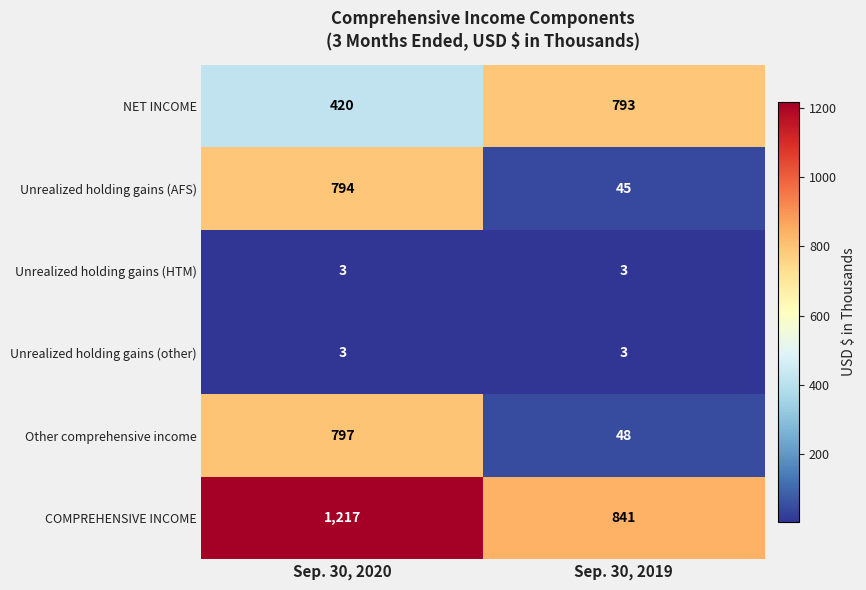

What is the difference between the highest and lowest values at Sep. 30, 2020?

1214